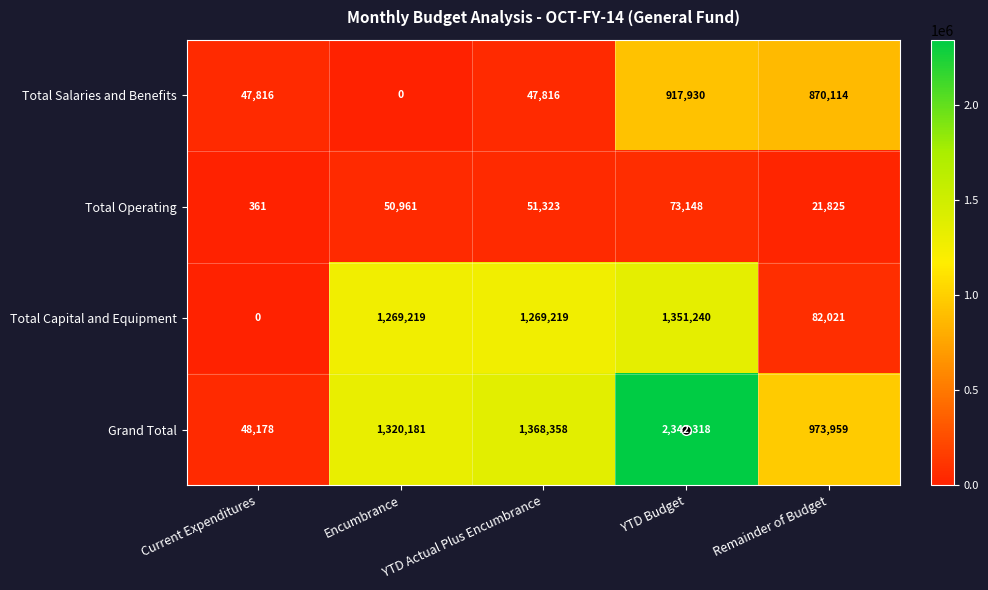

What is the difference between the maximum and minimum values in the Grand Total series?

2294140